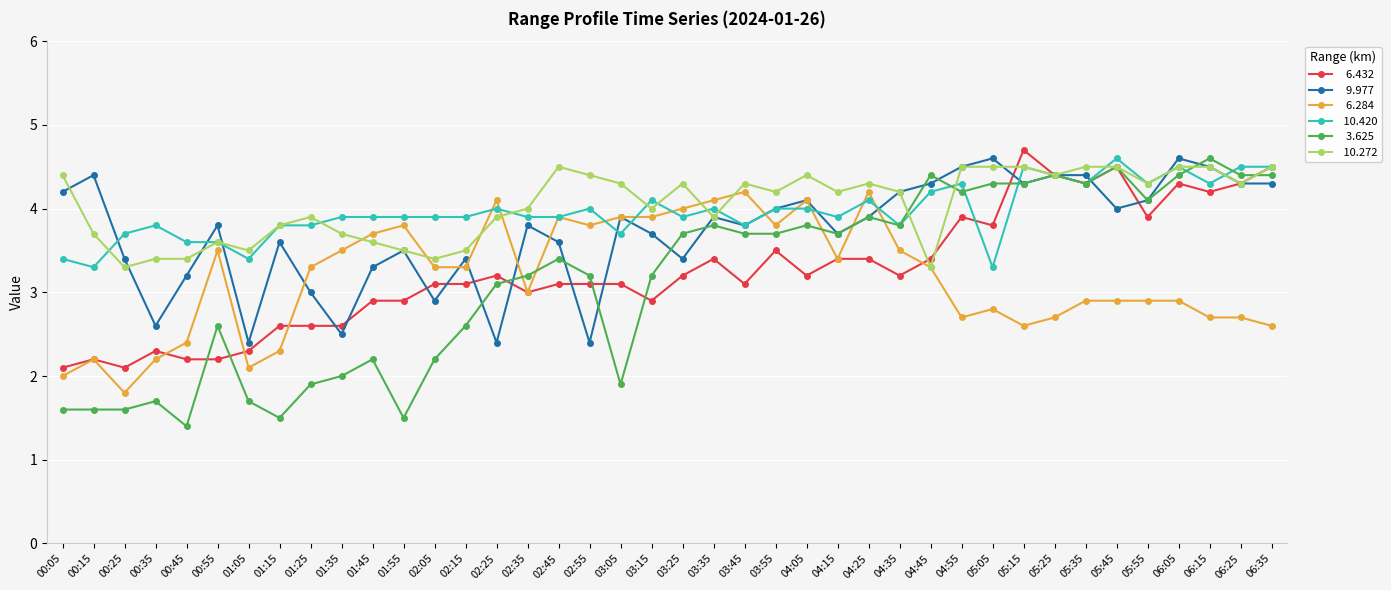

What is the spread (max minus min) of values at 02:35?

1.0